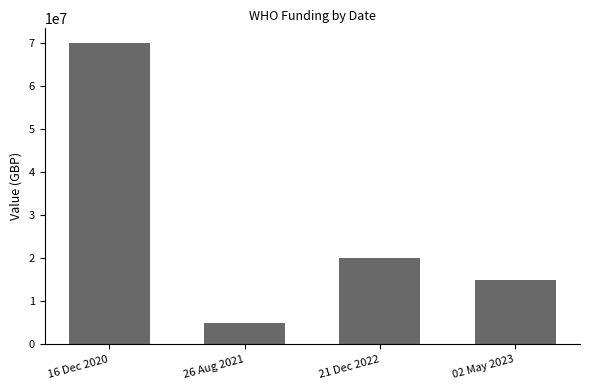

What is the maximum value shown in the chart?

70000000